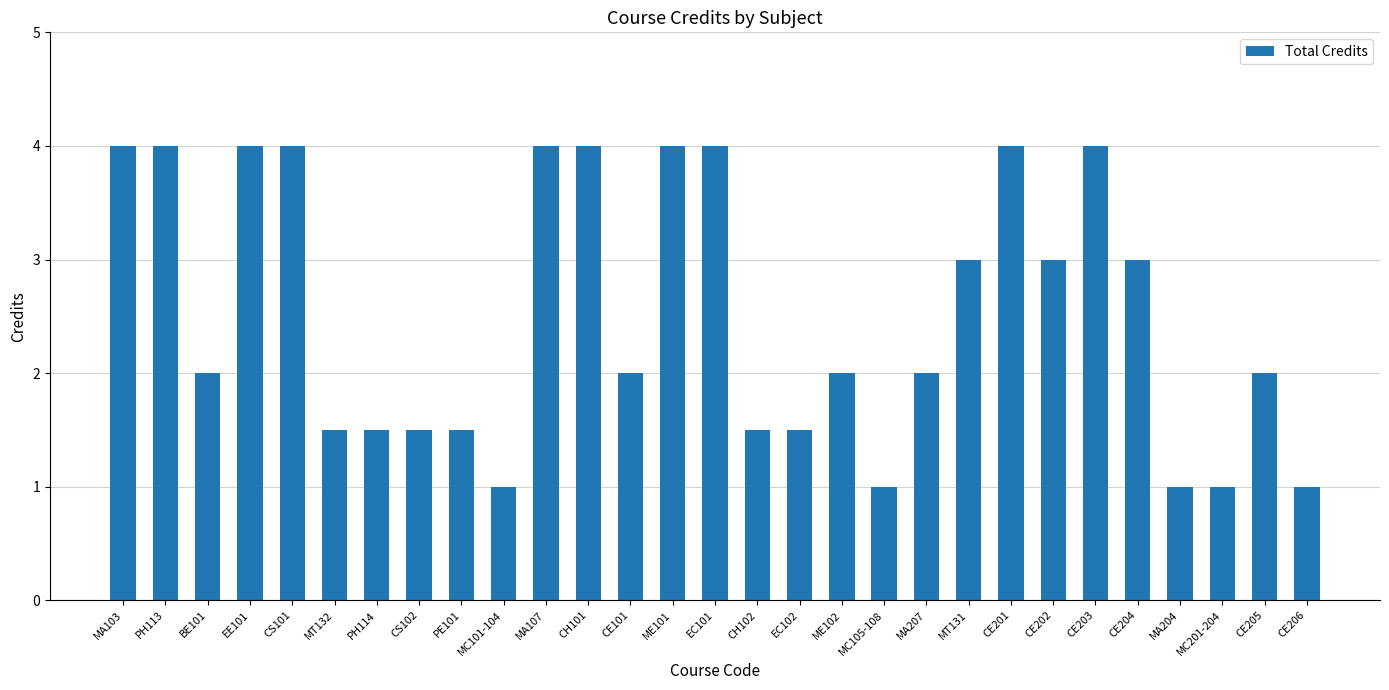

What position from the left is CE201?

22